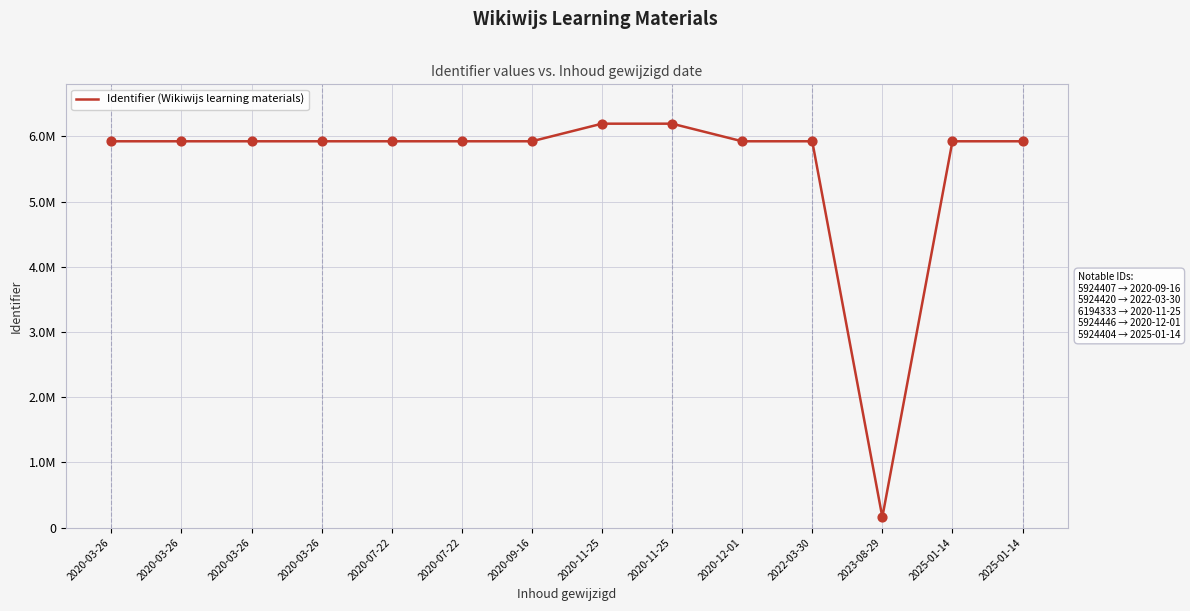

Which has a higher value, 2020-07-22 or 2020-03-26?

2020-07-22